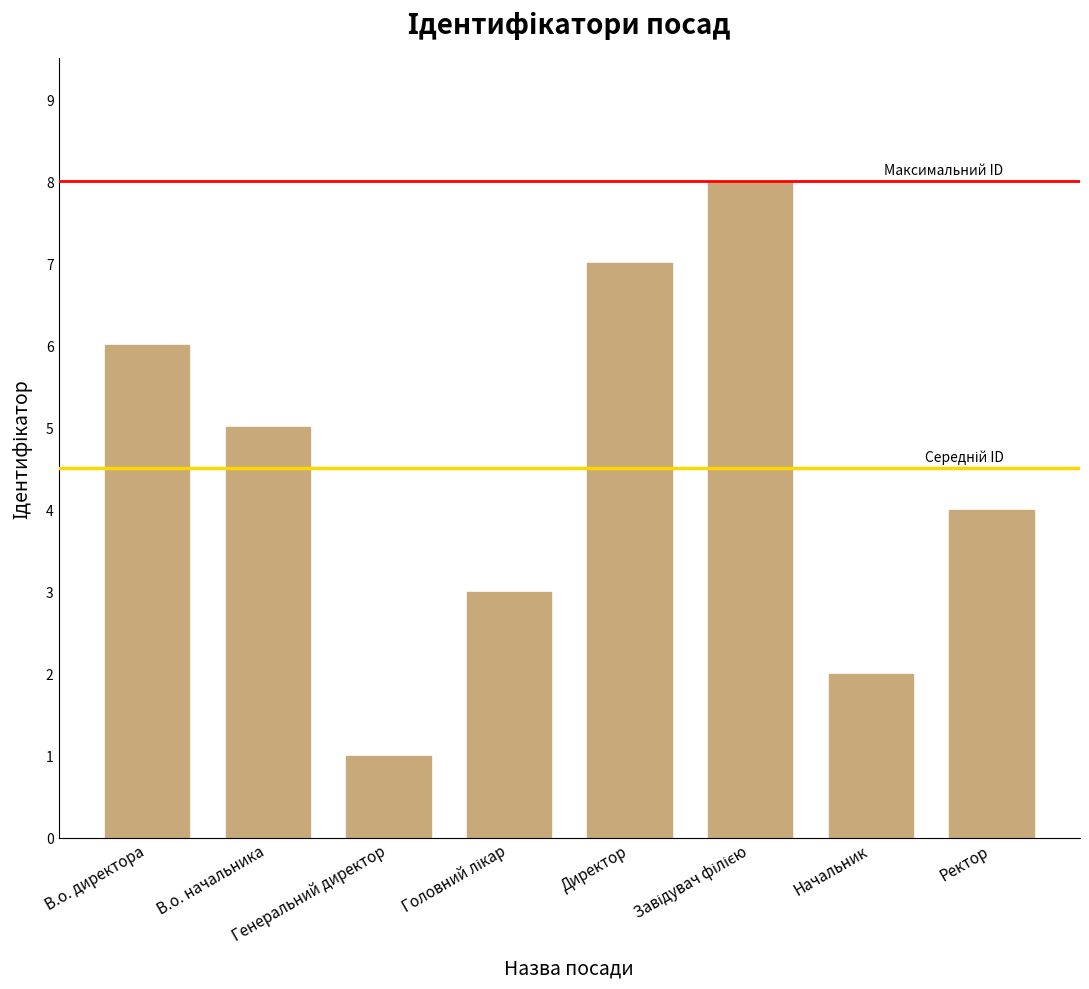

What is the greatest value displayed?

8